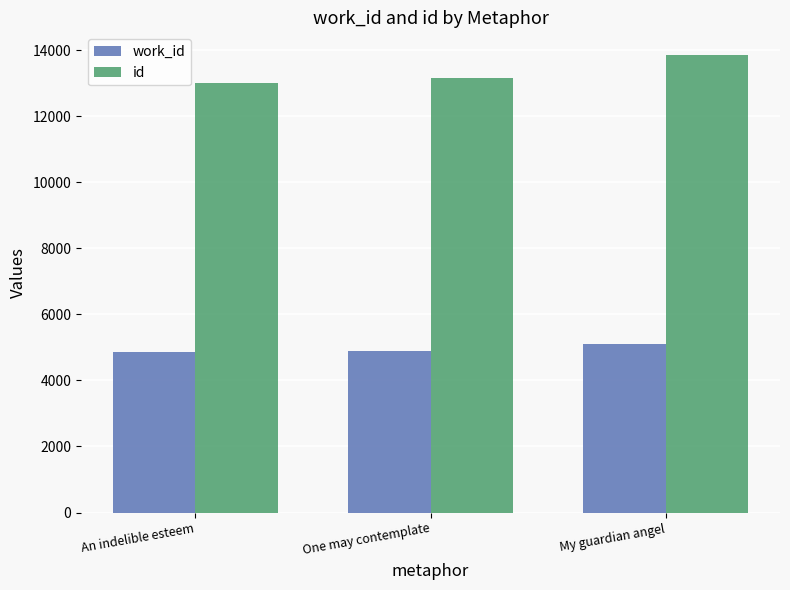

What is the difference between the highest and lowest values at One may contemplate?

8267